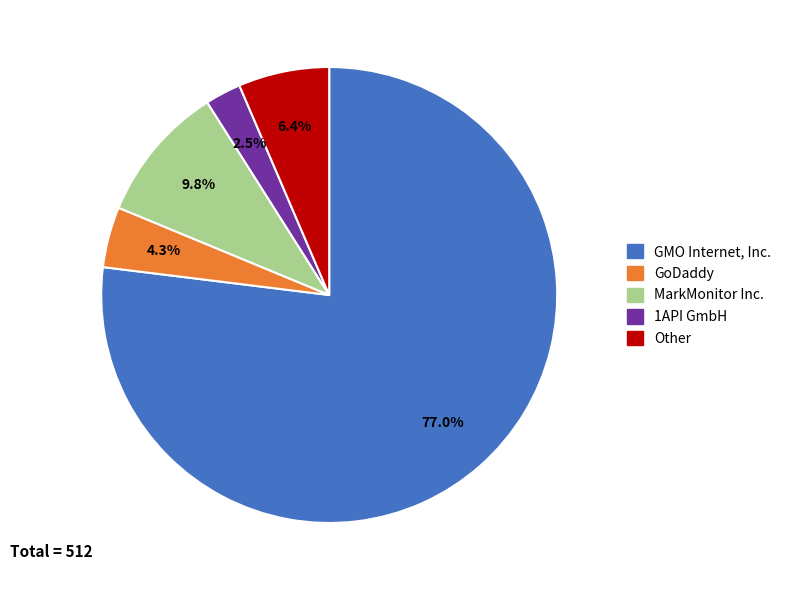

What percentage is NOT represented by GoDaddy?

95.7%